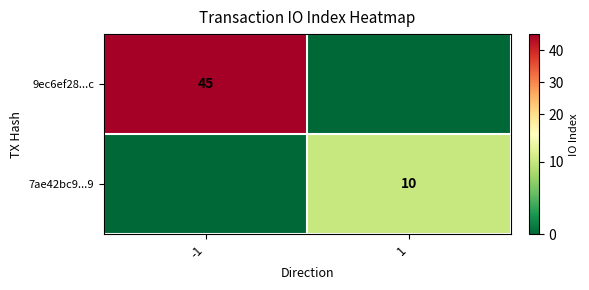

True or false: 7ae42bc9...9 has a value of 10 at 1.

True